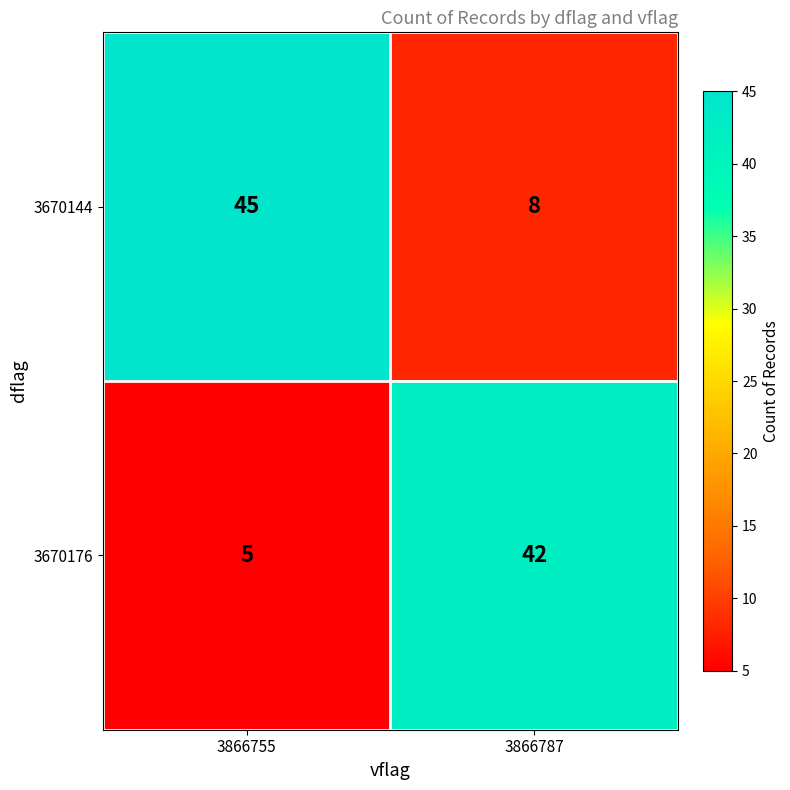

Rank the series by their average value, from lowest to highest.

3670176, 3670144